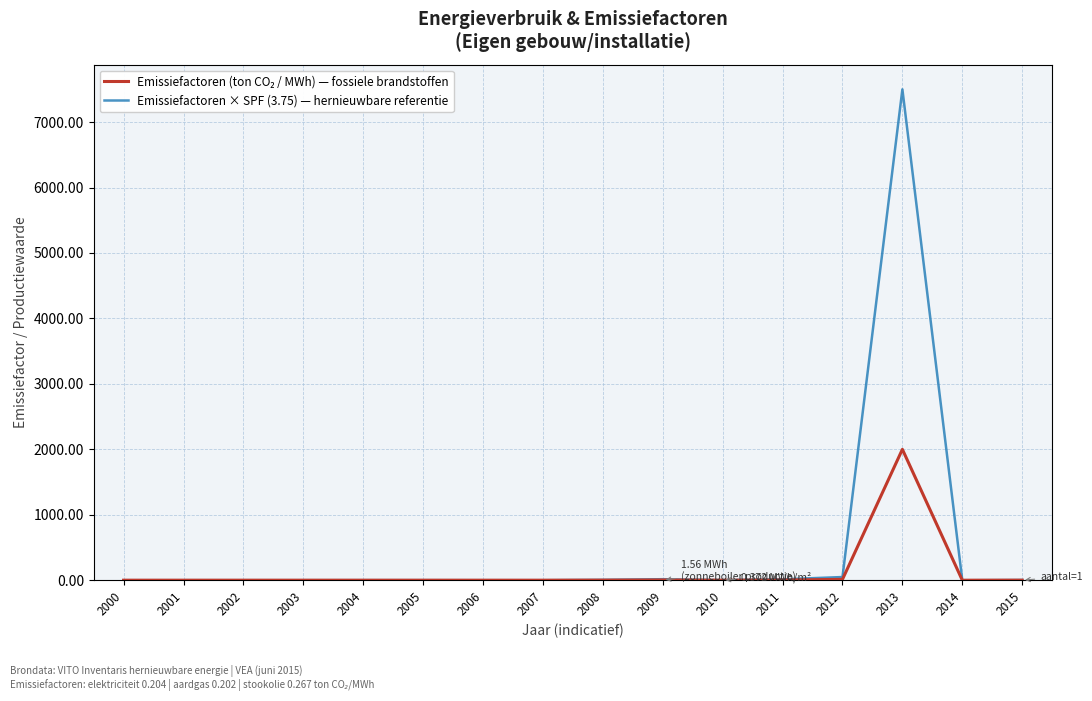

Which series has the largest range (max minus min)?

Emissiefactoren × SPF (3.75) — hernieuwbare referentie